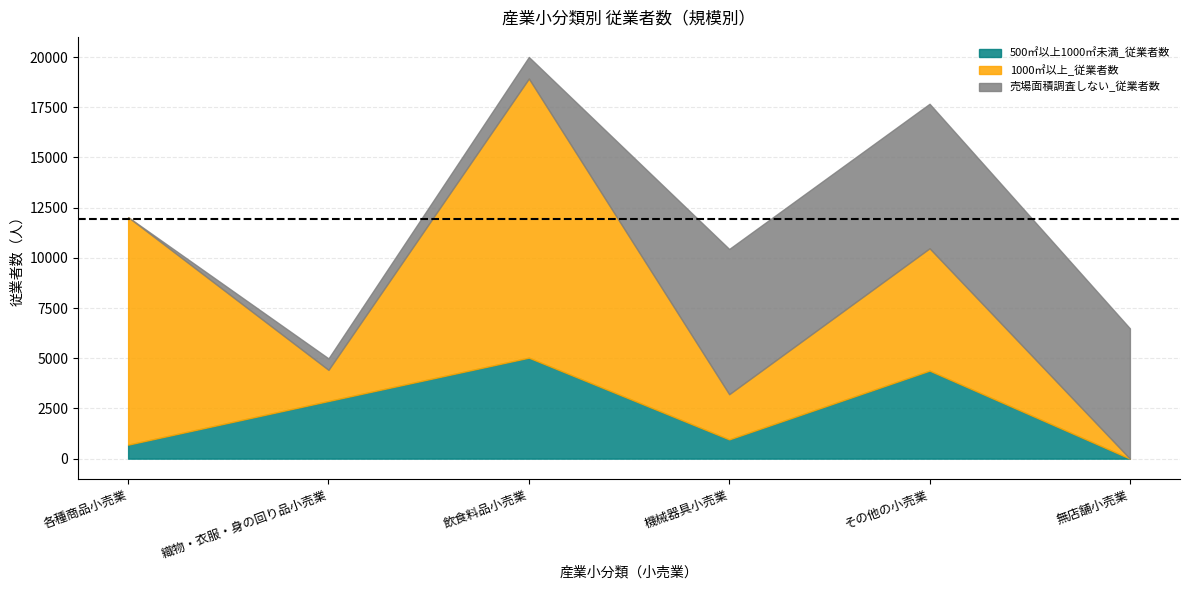

Reading right to left, extract all data points from this chart.

500㎡以上1000㎡未満_従業者数: 無店舗小売業=0	その他の小売業=4384	機械器具小売業=959	飲食料品小売業=5029	織物・衣服・身の回り品小売業=2871	各種商品小売業=697
1000㎡以上_従業者数: 無店舗小売業=0	その他の小売業=6093	機械器具小売業=2250	飲食料品小売業=13902	織物・衣服・身の回り品小売業=1551	各種商品小売業=11333
売場面積調査しない_従業者数: 無店舗小売業=6489	その他の小売業=7198	機械器具小売業=7234	飲食料品小売業=1075	織物・衣服・身の回り品小売業=572	各種商品小売業=0